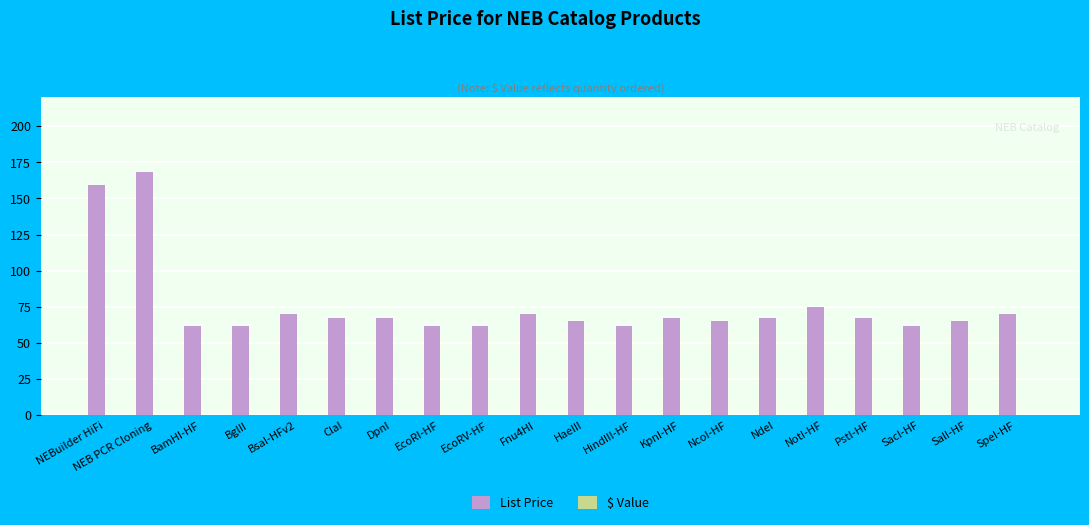

Which has a higher value, NcoI-HF or Fnu4HI?

Fnu4HI